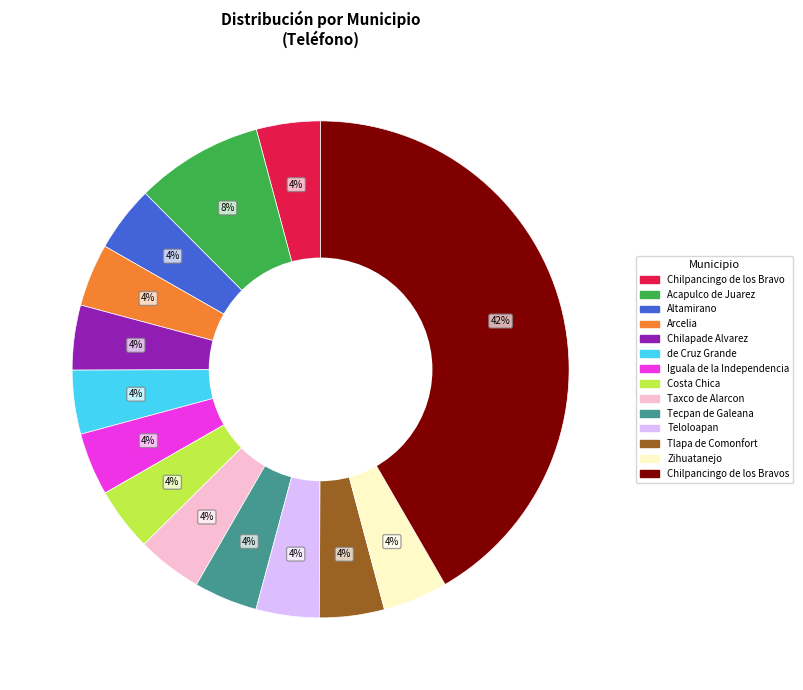

Is there a majority slice in this chart?

No